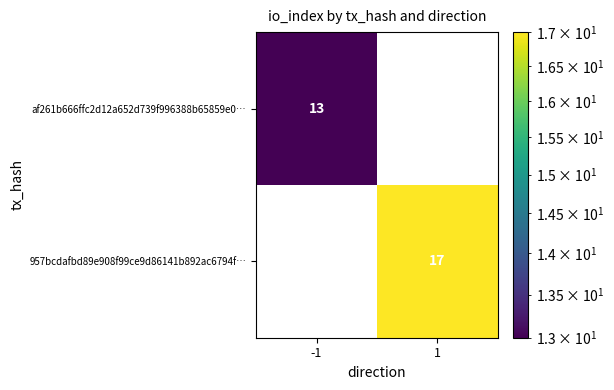

Reading left to right, what are all the values shown in this chart?

af261b666ffc2d12a652d739f996388b65859e0…: -1=13	1=0
957bcdafbd89e908f99ce9d86141b892ac6794f…: -1=0	1=17